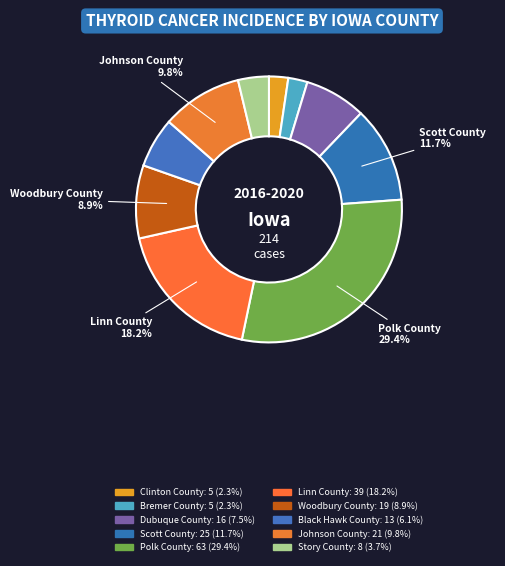

Count the number of slices in the pie.

10